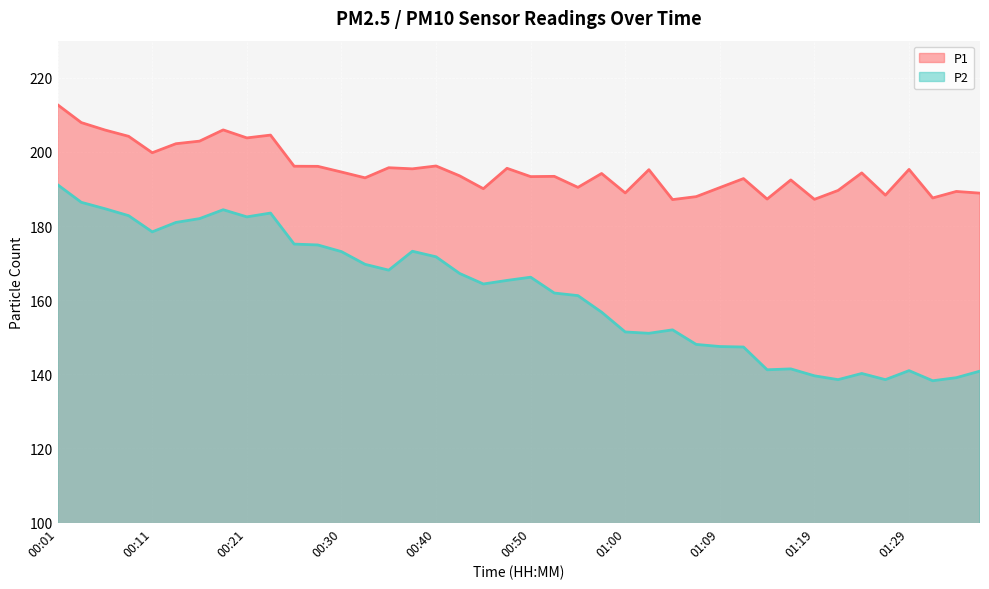

What is the label of the 3rd point from the left?

00:06